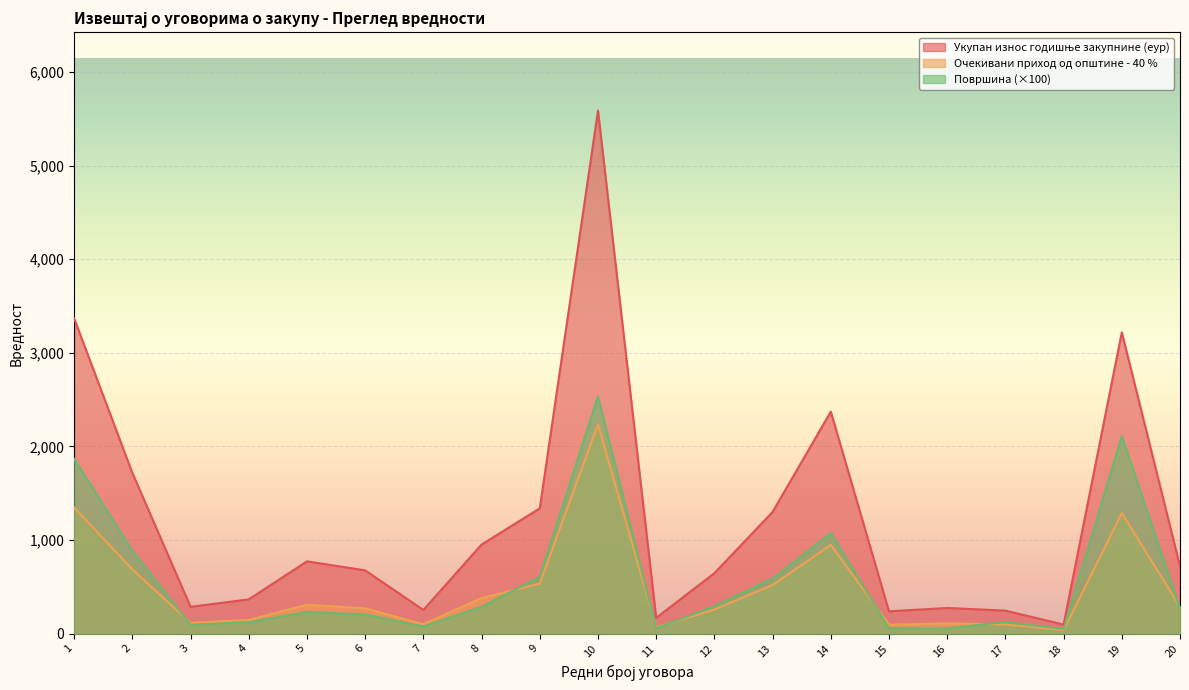

How many data points in Очекивани приход од општине - 40 % are above 288?

10